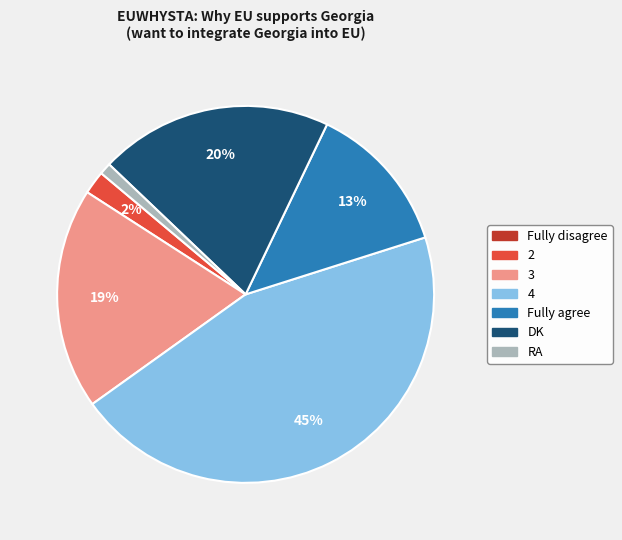

To the nearest percent, what is the average slice percentage?

14%